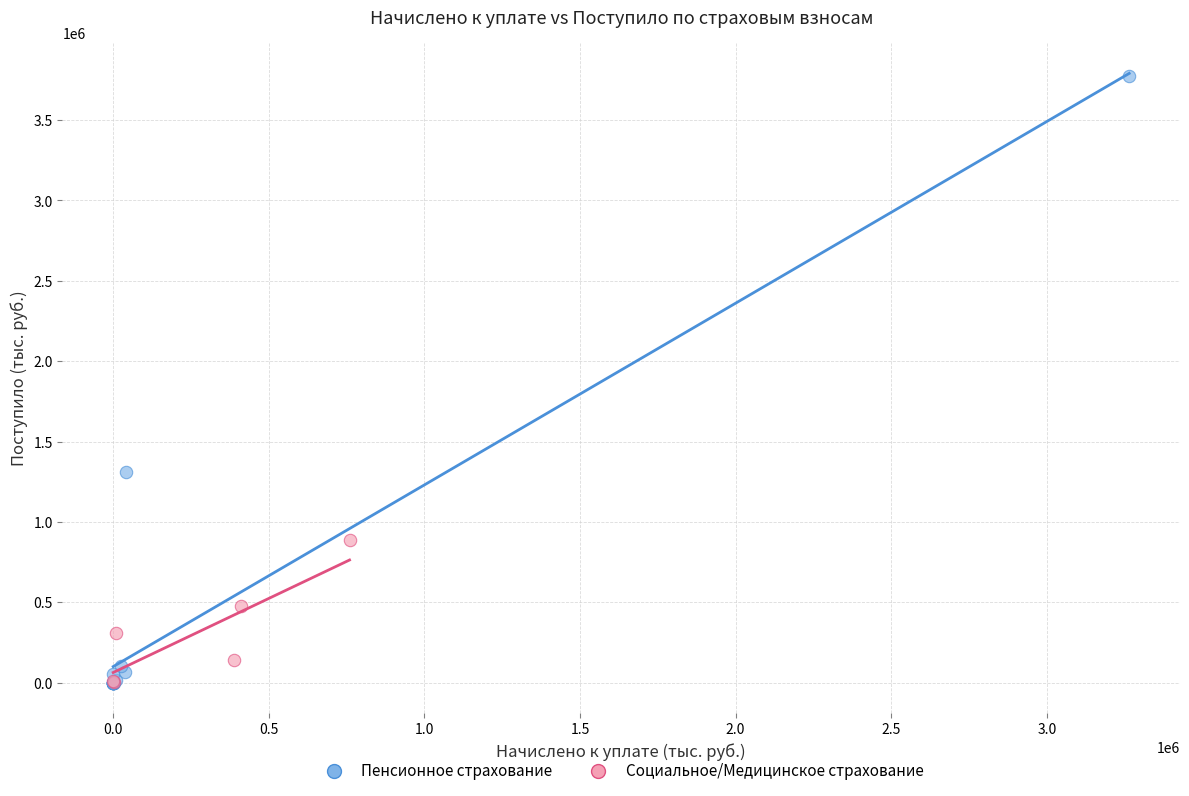

Which series has the largest Y range (max minus min)?

Пенсионное страхование